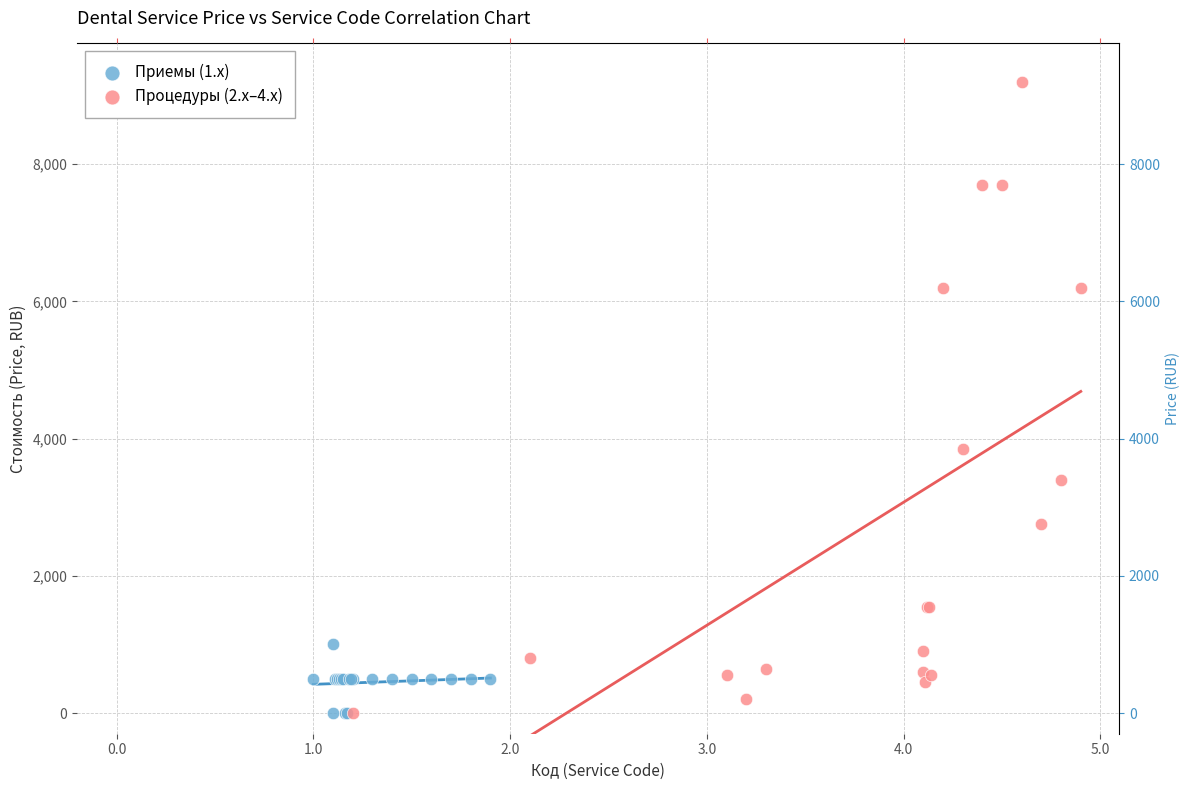

Which series has the largest Y range (max minus min)?

Процедуры (2.x–4.x)